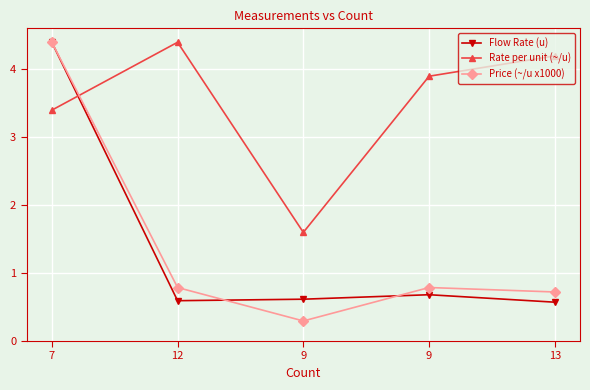

Reading left to right, list all the values displayed in this chart.

Flow Rate (u): 7=4.4	12=0.6	9=0.6	9=0.7	13=0.6
Rate per unit (~/u): 7=3.4	12=4.4	9=1.6	9=3.9	13=4.2
Price (~/u x1000): 7=4.4	12=0.8	9=0.3	9=0.8	13=0.7